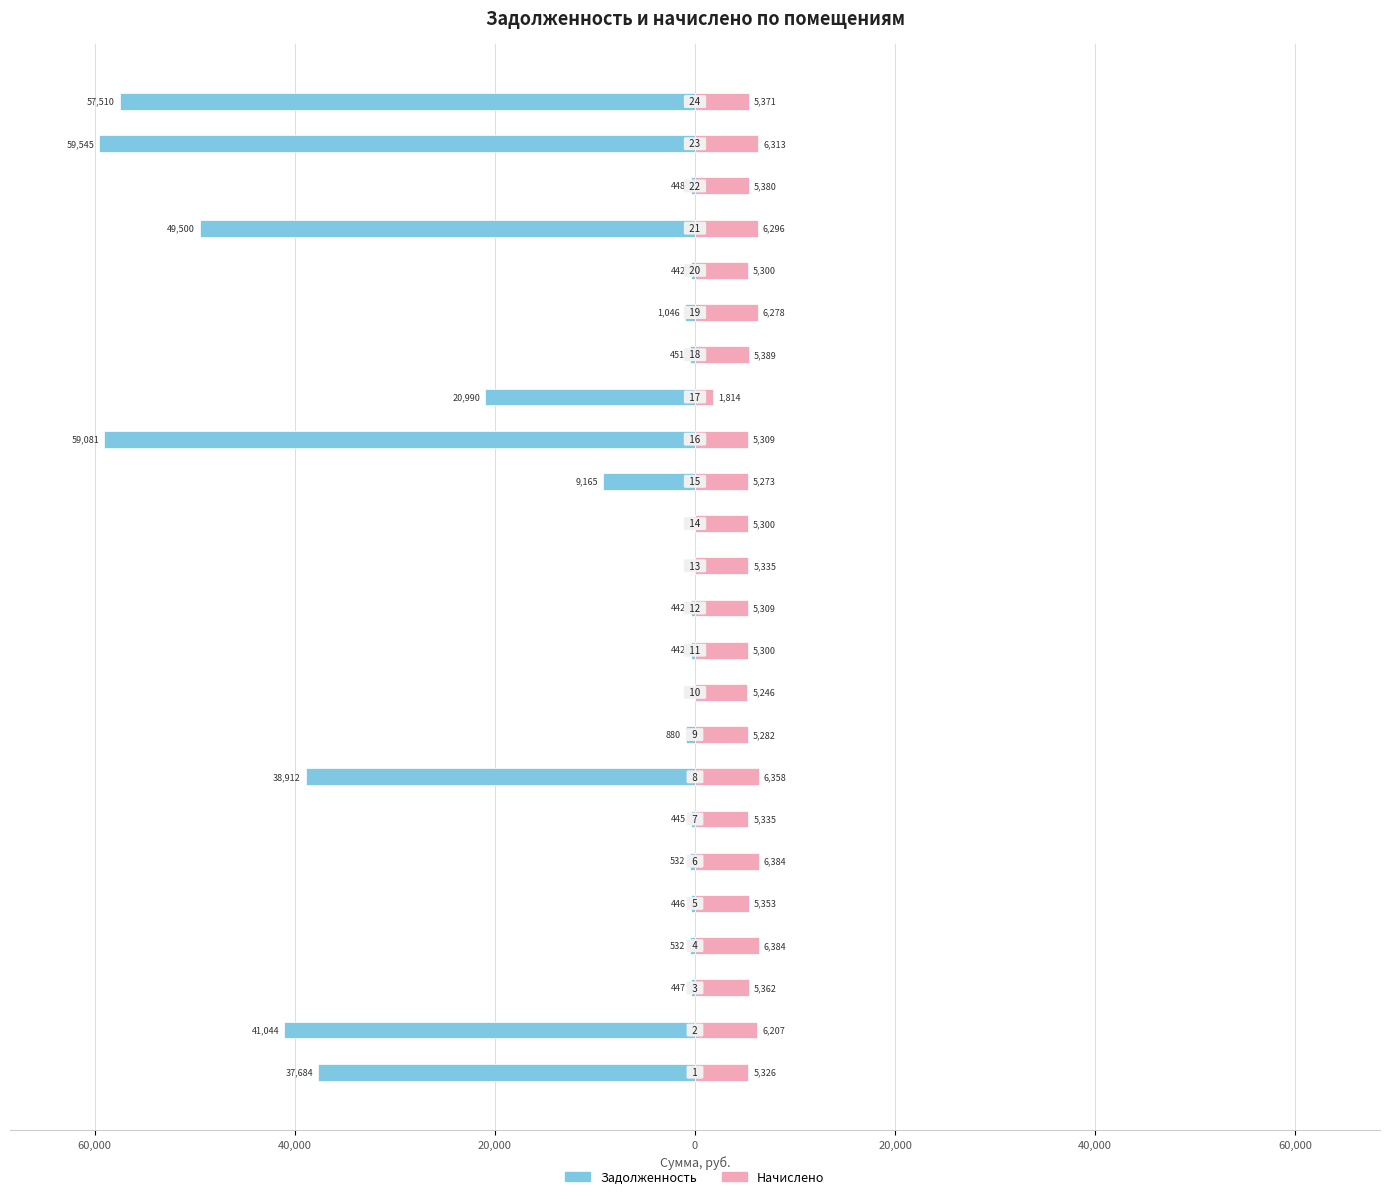

Is it true that Начислено equals 1432.5 at 15?

False